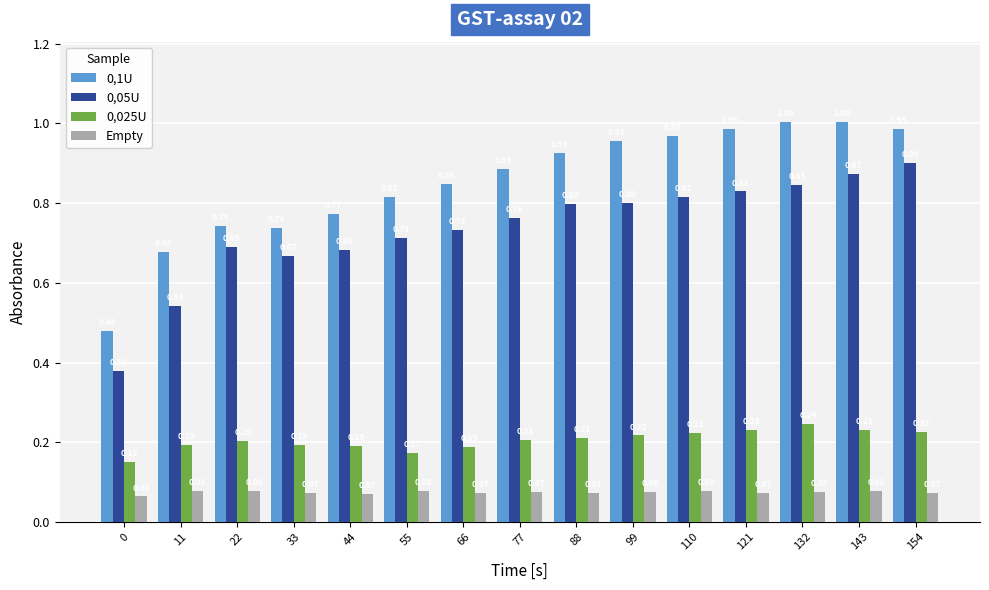

At how many categories does at least one series exceed 0?

15